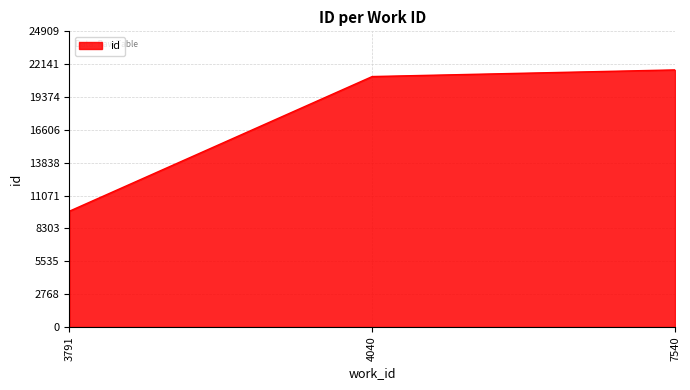

Reading right to left, transcribe all the data shown in this chart.

21660	21100	9756